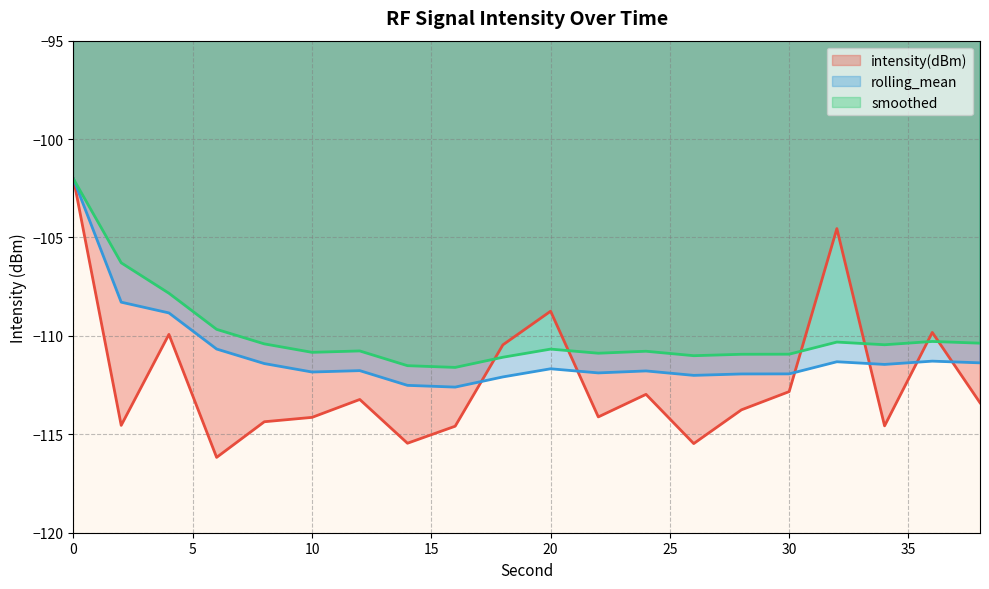

Rank the series by their maximum value, from highest to lowest.

intensity(dBm), rolling_mean, smoothed